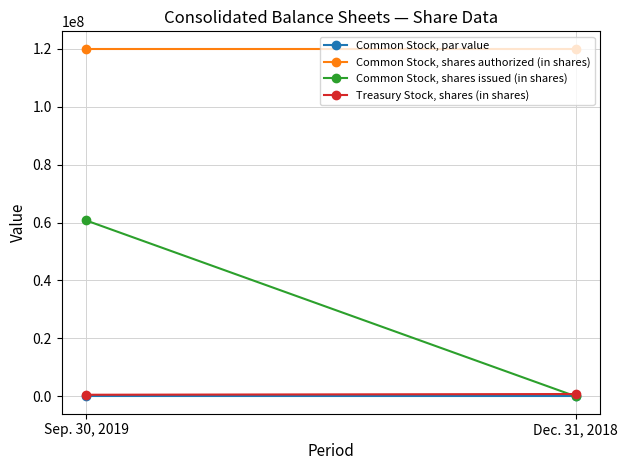

What is the average value of the Common Stock, shares authorized (in shares) series?

120000000.0